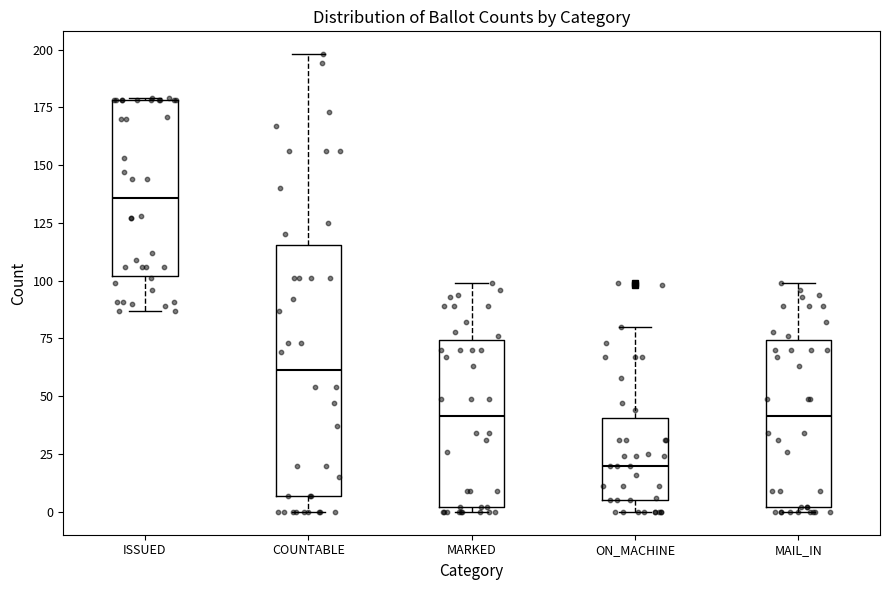

Which box's median line is the lowest?

ON_MACHINE